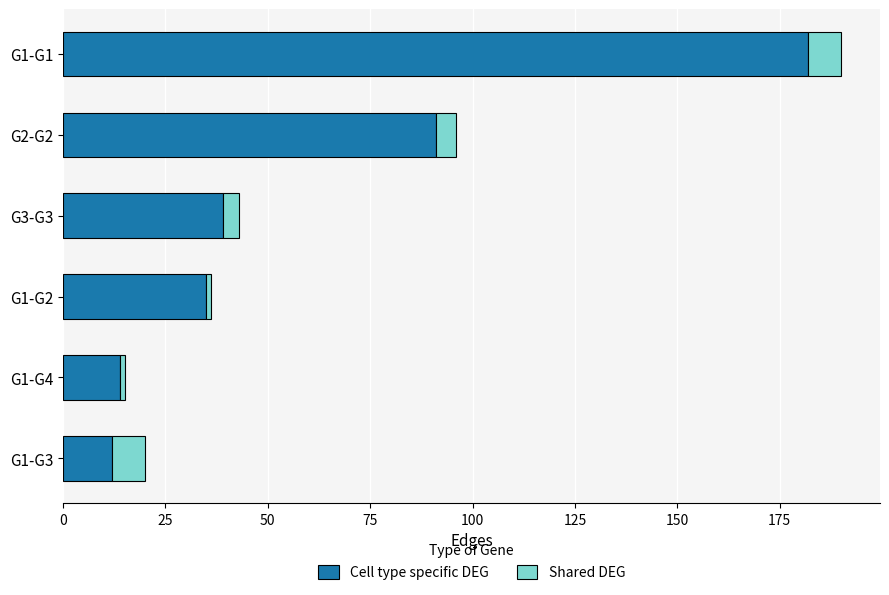

Count the number of categories in the chart.

6